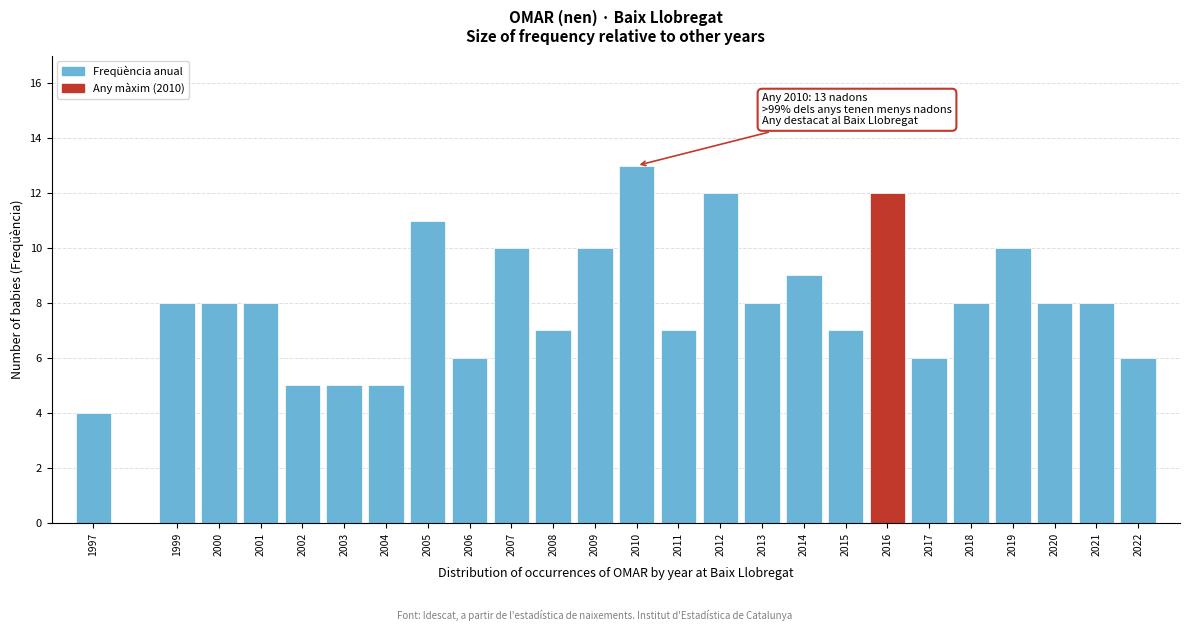

Reading left to right, extract all data points from this chart.

1997=4	1999=8	2000=8	2001=8	2002=5	2003=5	2004=5	2005=11	2006=6	2007=10	2008=7	2009=10	2010=13	2011=7	2012=12	2013=8	2014=9	2015=7	2016=12	2017=6	2018=8	2019=10	2020=8	2021=8	2022=6